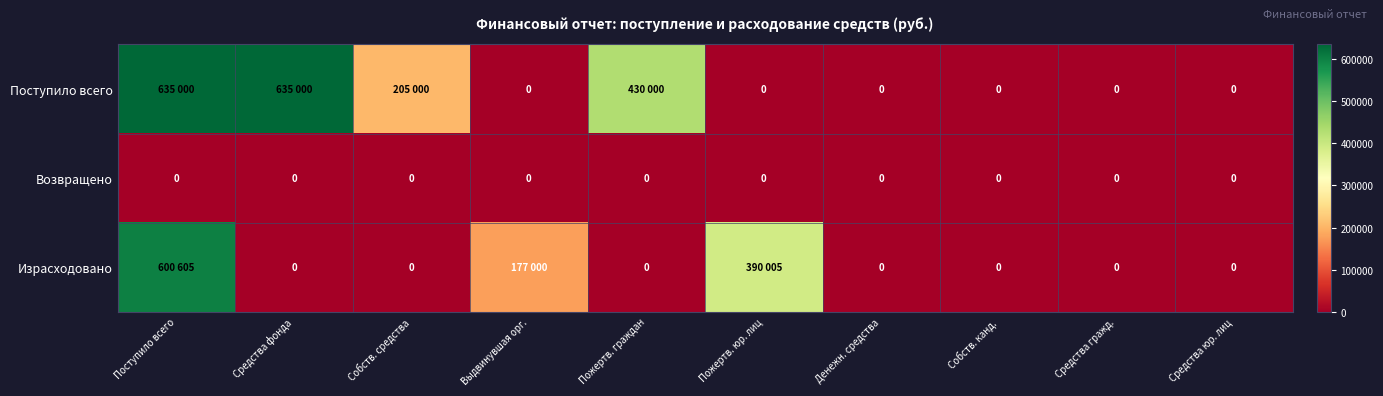

The value of Возвращено at Средства фонда is 0. True or false?

True